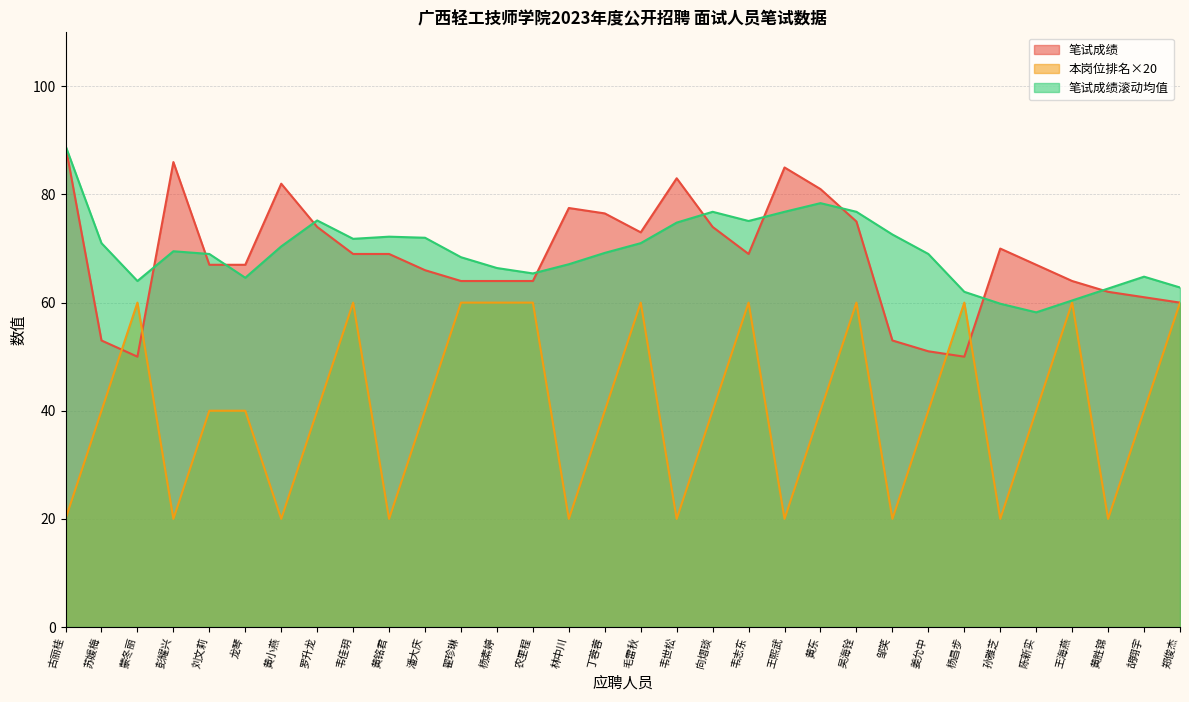

What is the average value of the 本岗位排名 series?

40.6